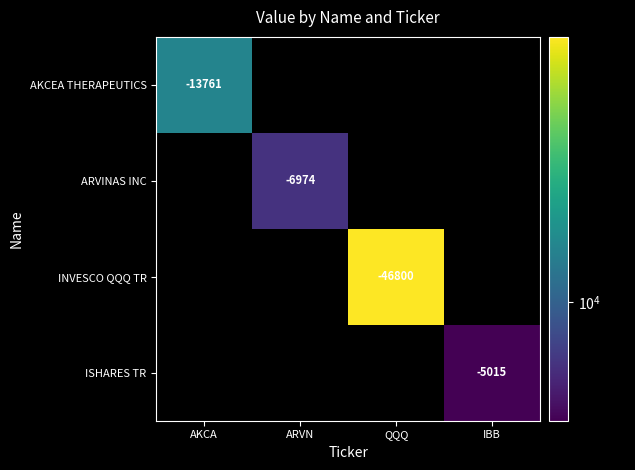

At how many categories does at least one series exceed 15100?

1